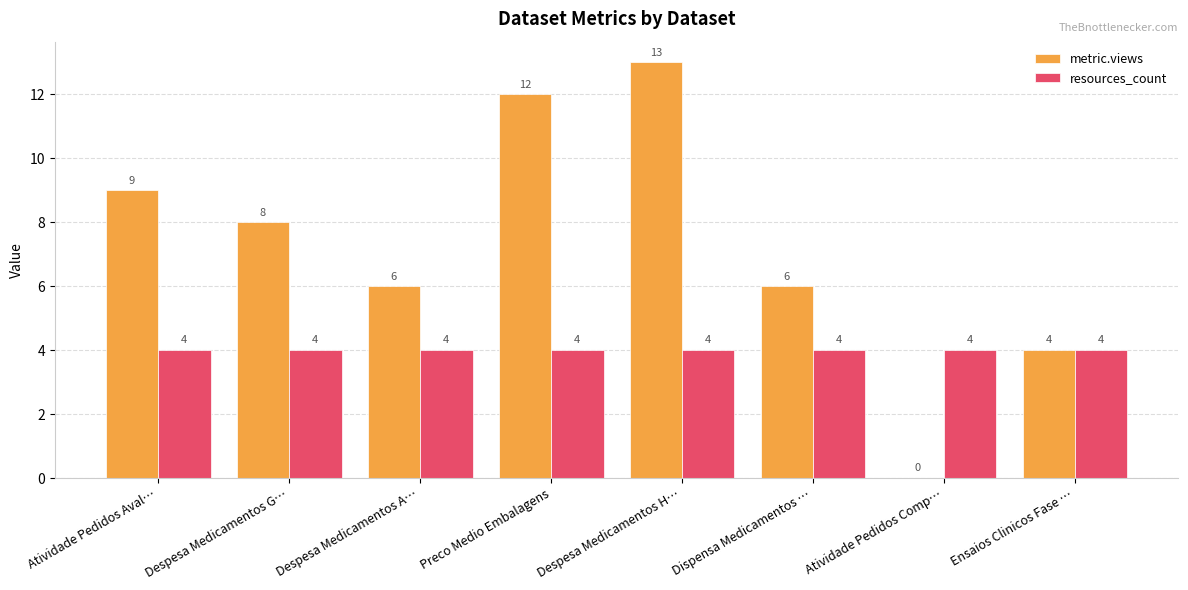

What is the average value of the resources_count series?

4